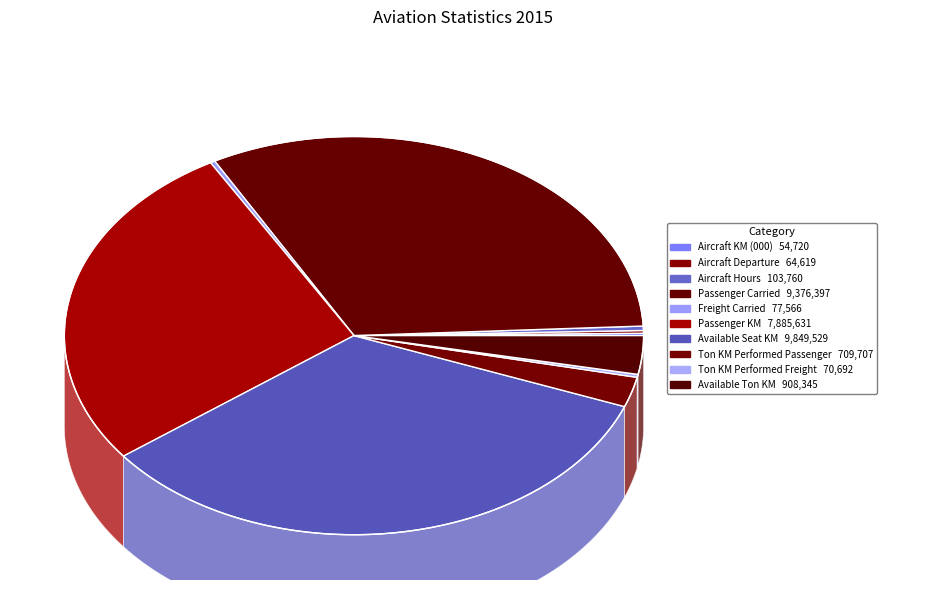

What percentage is the Available Seat KM slice, to the nearest percent?

34%